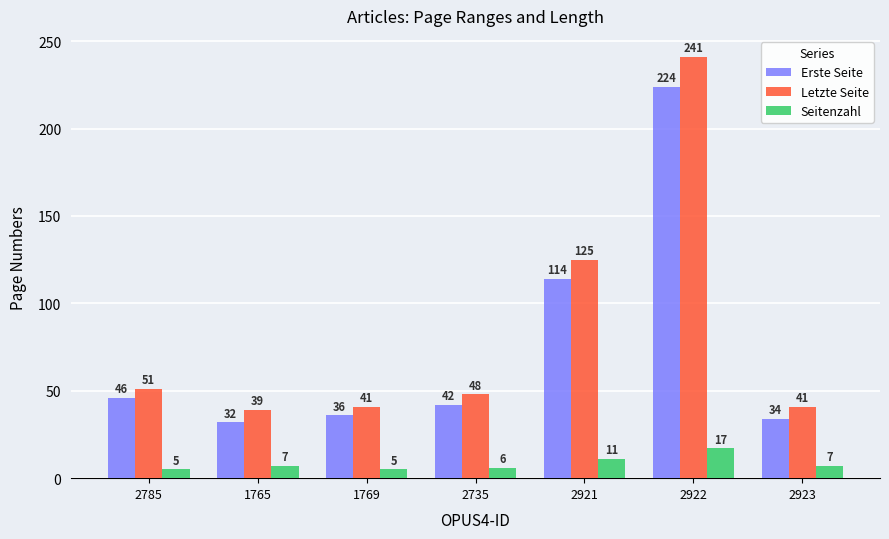

What is the difference between the second highest and second lowest values in the Letzte Seite series?

84